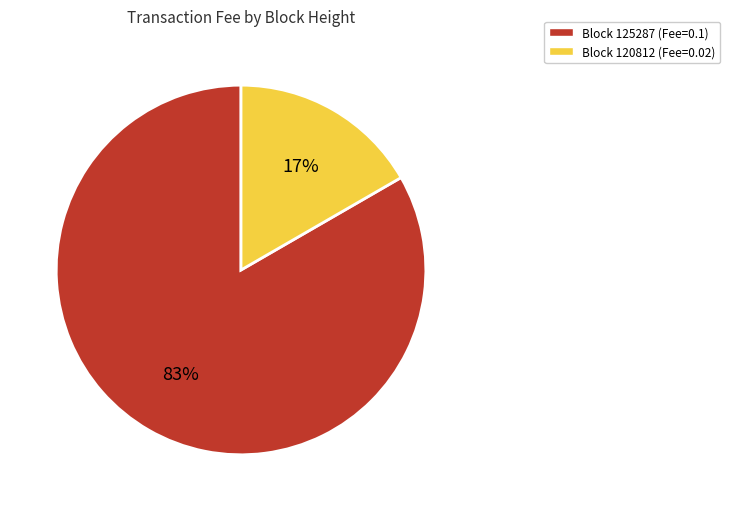

To the nearest percent, what is the average slice percentage?

50%